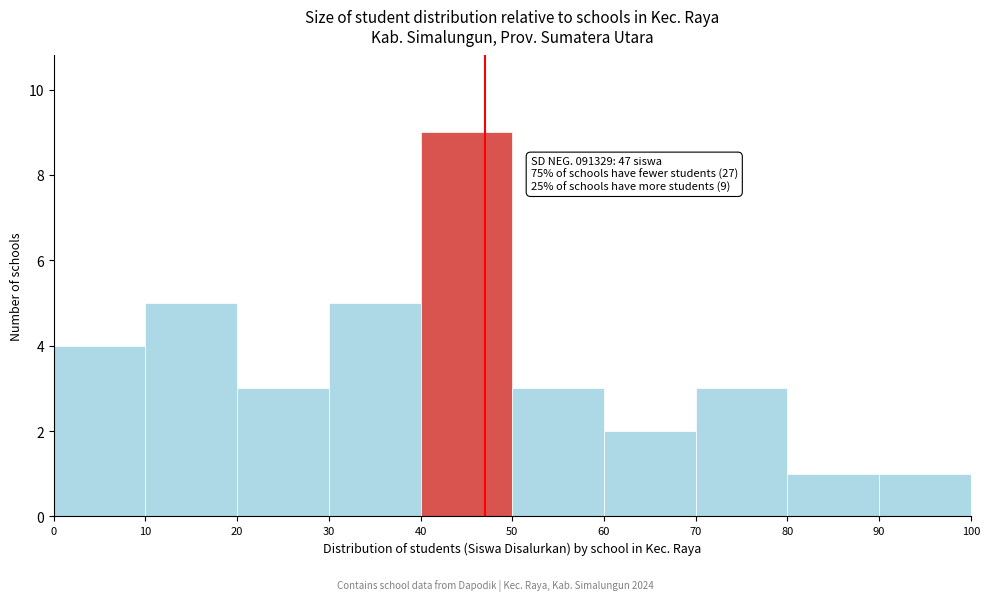

Which range on the x-axis has the tallest bar?

40 to 50